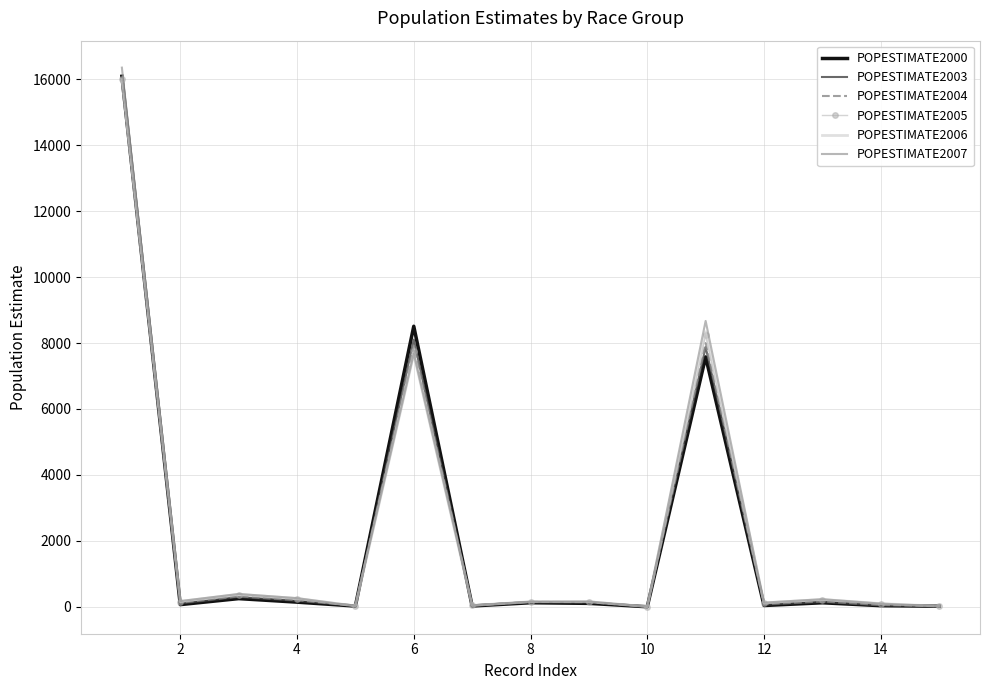

What is the maximum value for POPESTIMATE2006?

16003